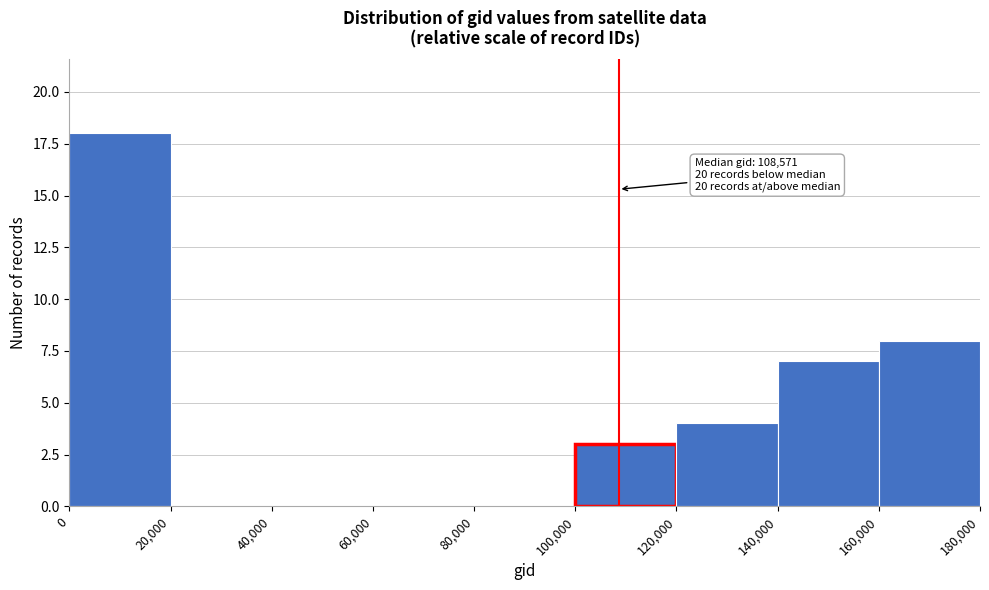

Over which range of the x-axis is the bar tallest?

0 to 20,000